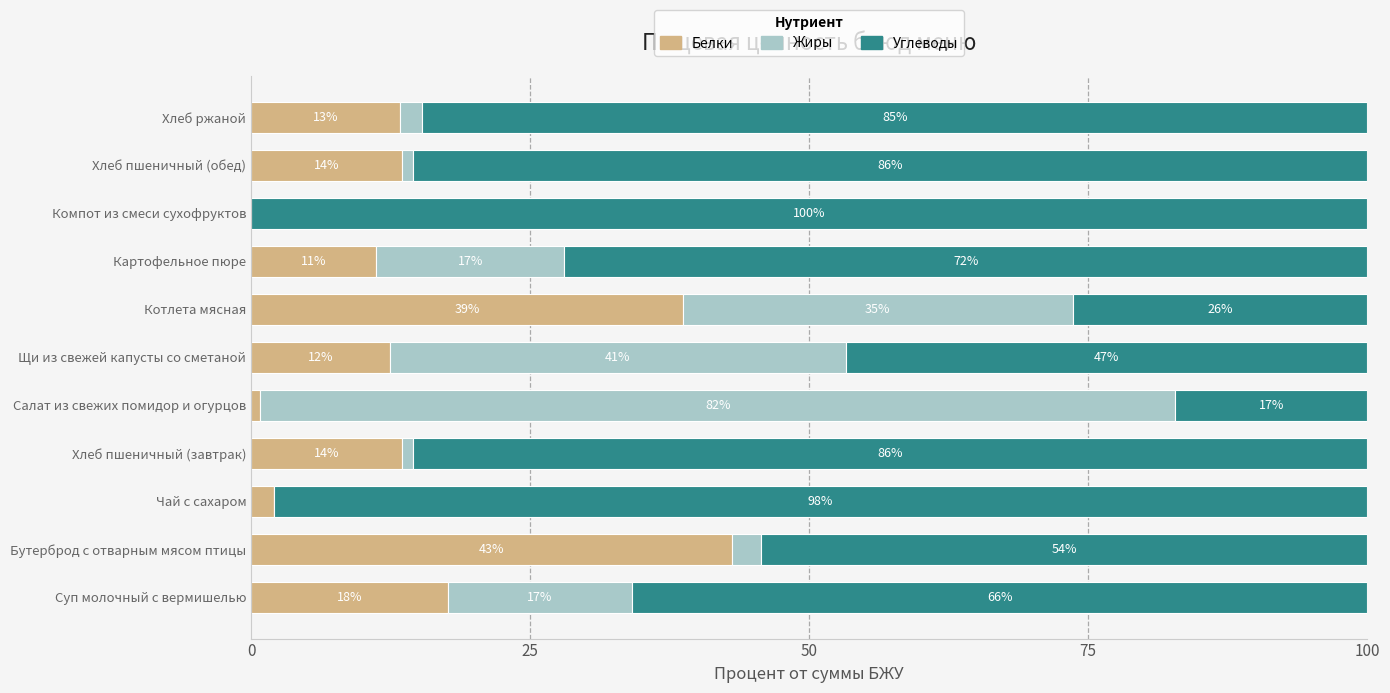

Which series has the largest range (max minus min)?

Углеводы